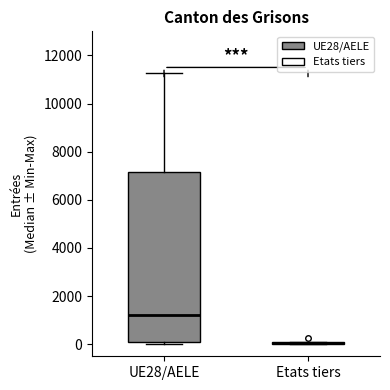

Comparing the boxes themselves (not the whiskers), which one is the tallest?

UE28/AELE